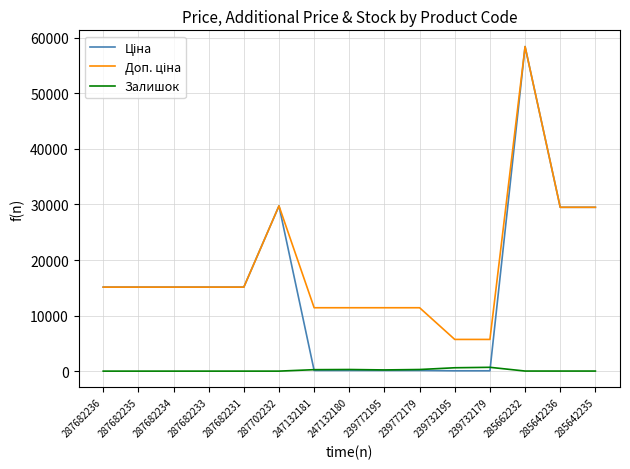

At which category is the sum across all series the highest?

285662232